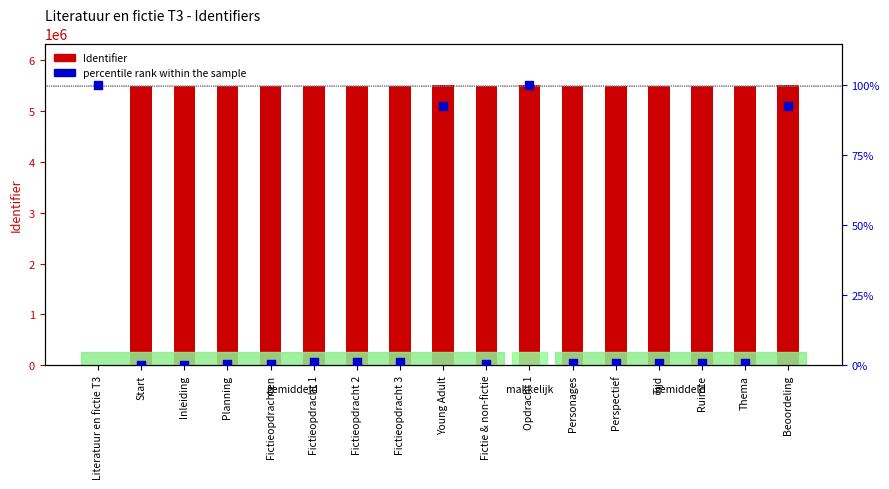

What is the total value across all series at Fictieopdracht 1?

5501142.0